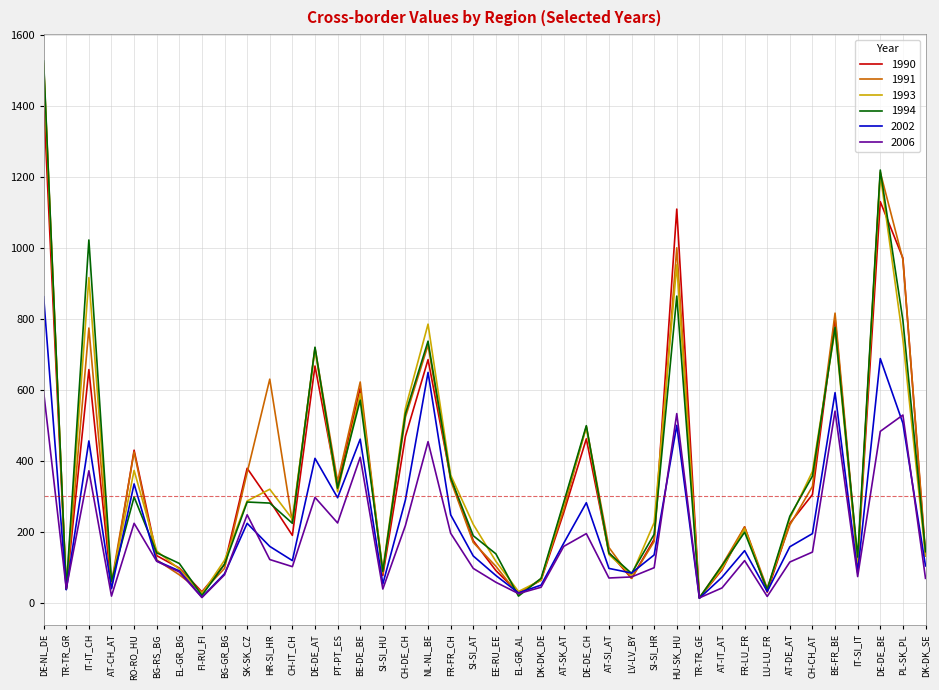

Where does the 1990 series first go above 215?

DE-NL_DE